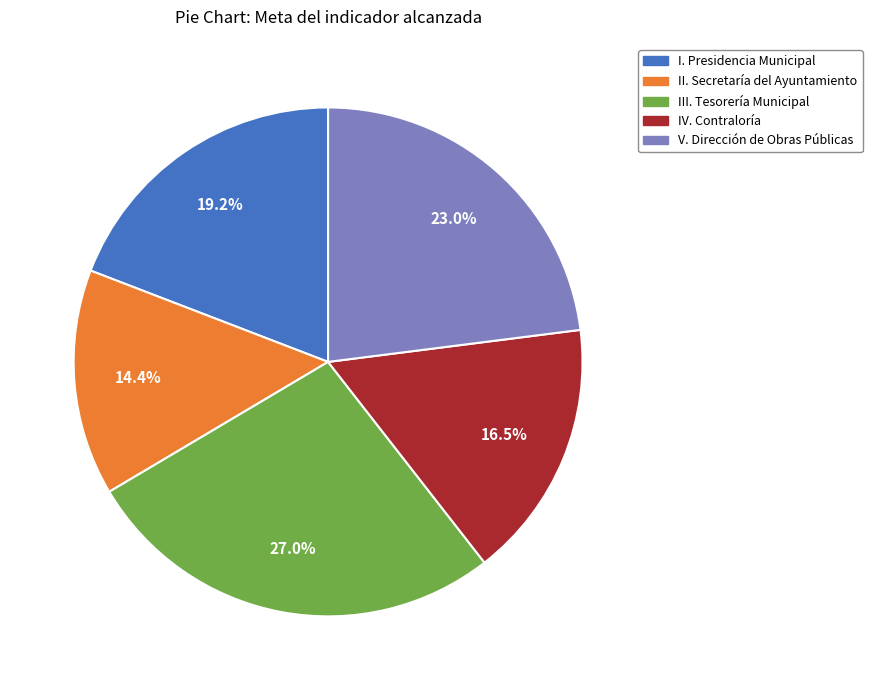

Is it true that V. Dirección de Obras Públicas is 23% of the pie?

True